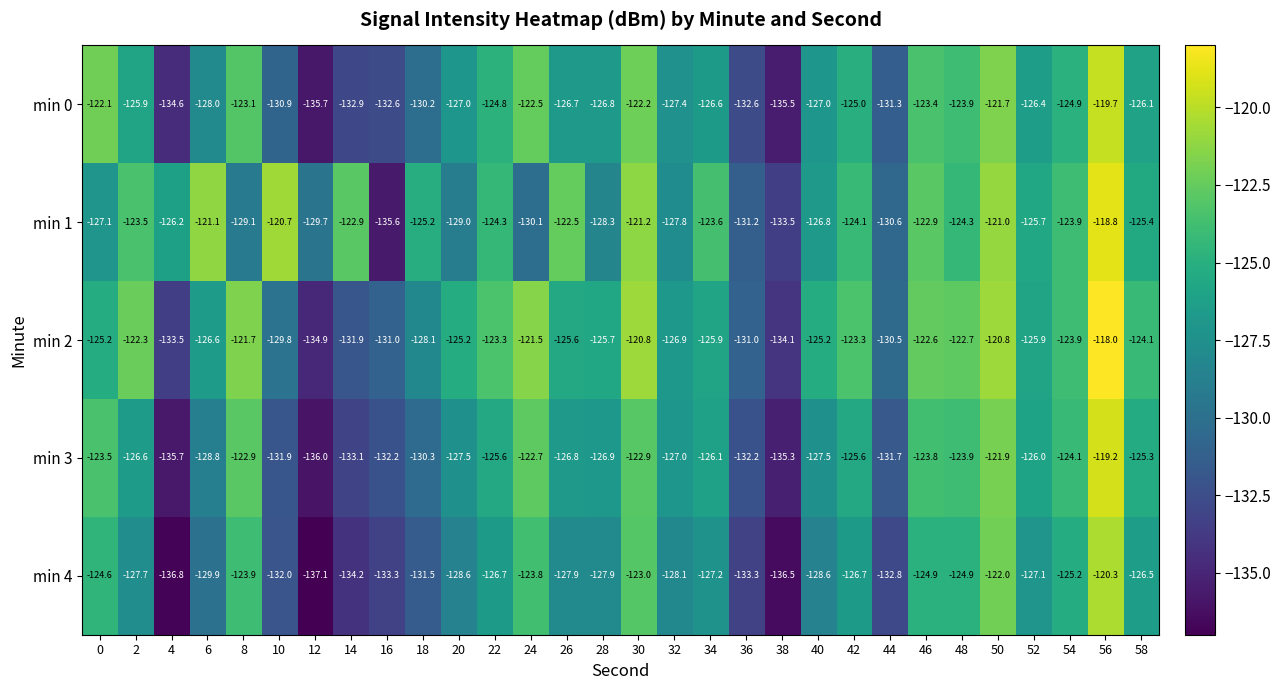

Is it true that min 1 equals -209.3 at 42?

False